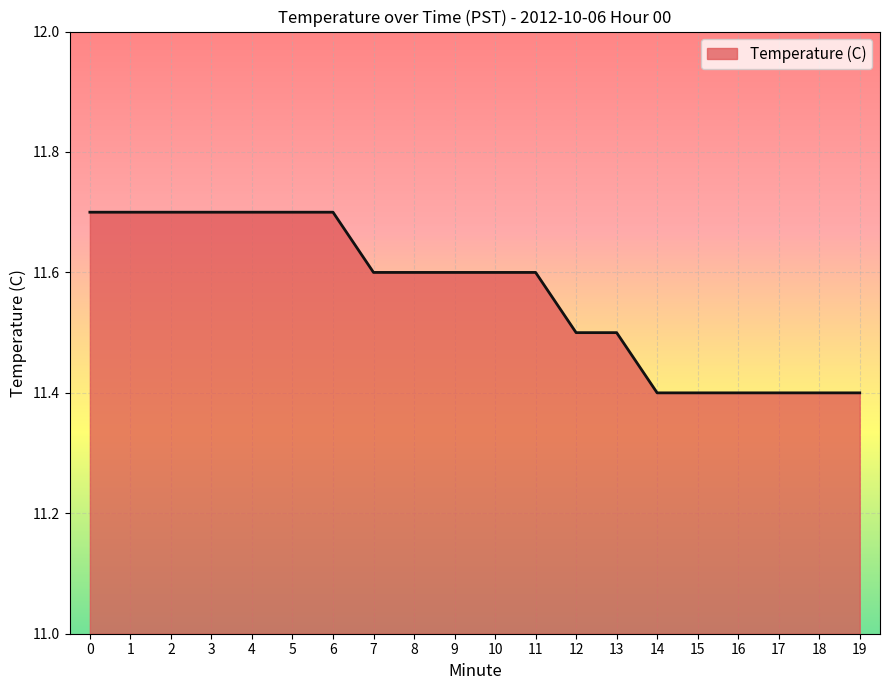

What is the smallest value displayed?

11.4